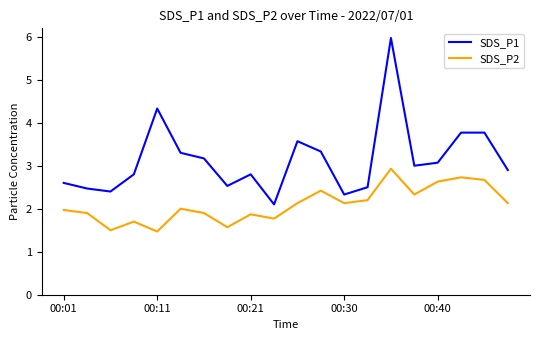

What is the minimum value shown in the chart?

1.5